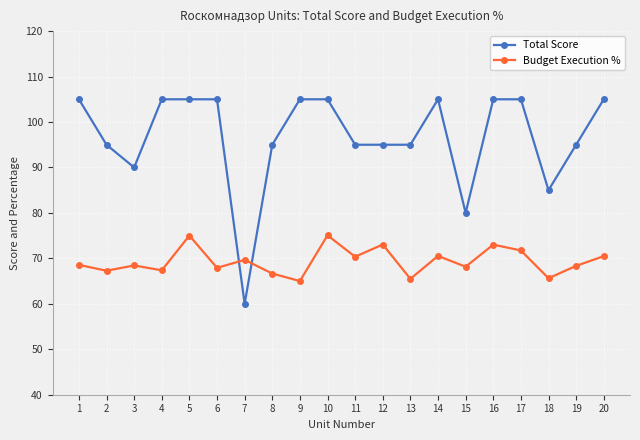

Count the Total Score values in the range 95 to 105.

16